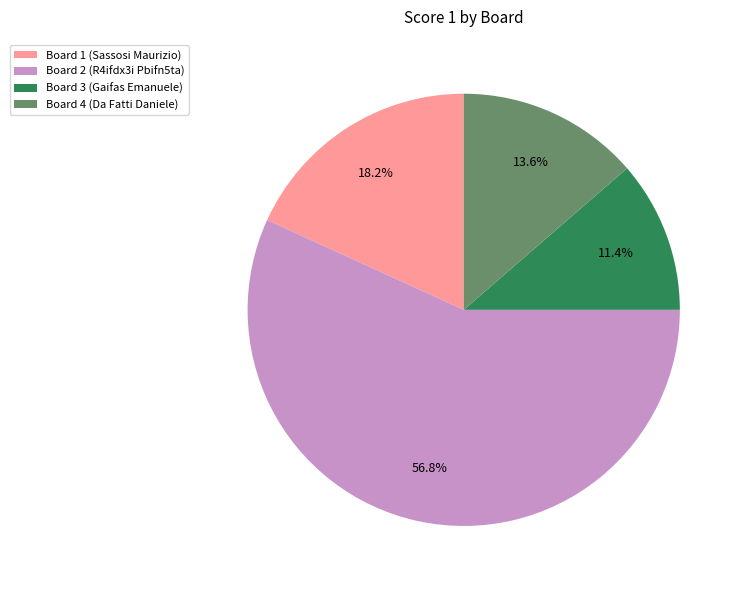

Which slice represents more than half of the pie?

Board 2 (R4ifdx3i Pbifn5ta)